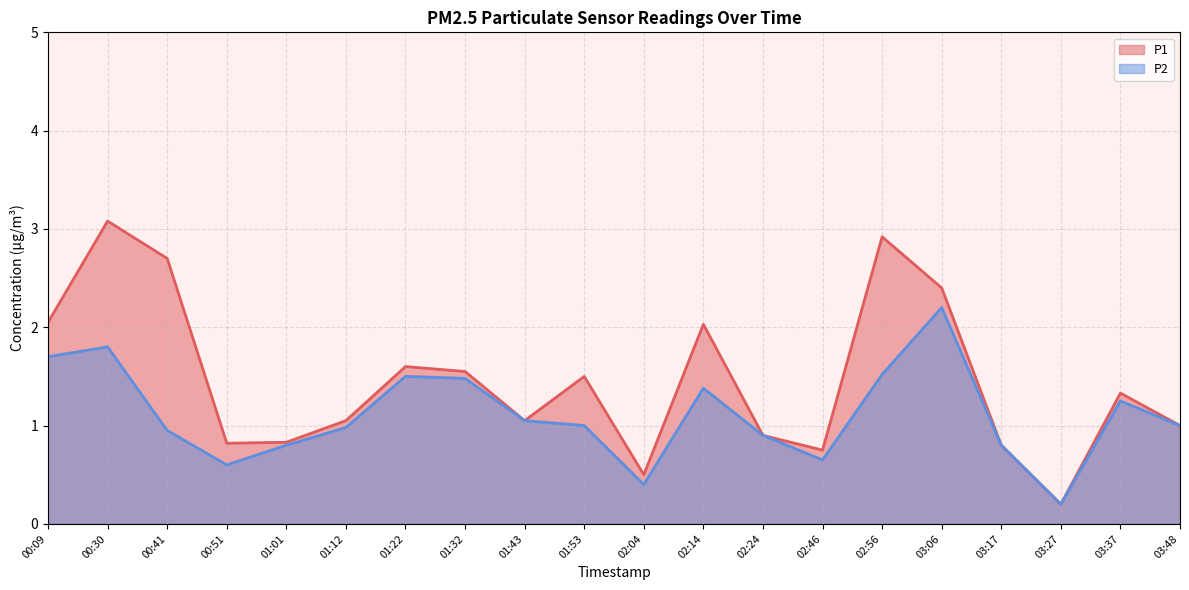

At how many categories does at least one series exceed 1?

12